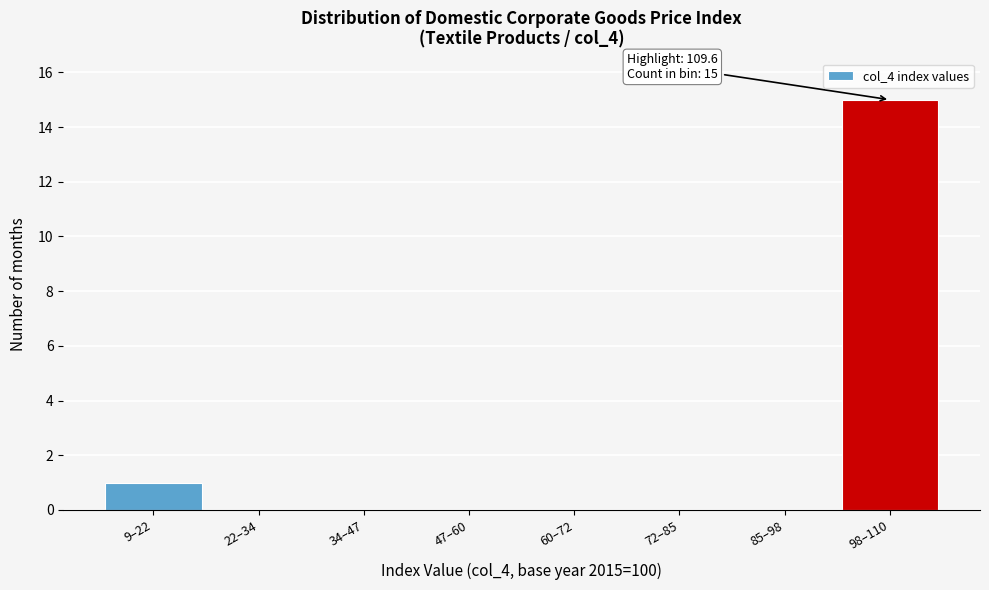

Reading right to left, extract all data points from this chart.

98–110=15	85–98=0	72–85=0	60–72=0	47–60=0	34–47=0	22–34=0	9–22=1